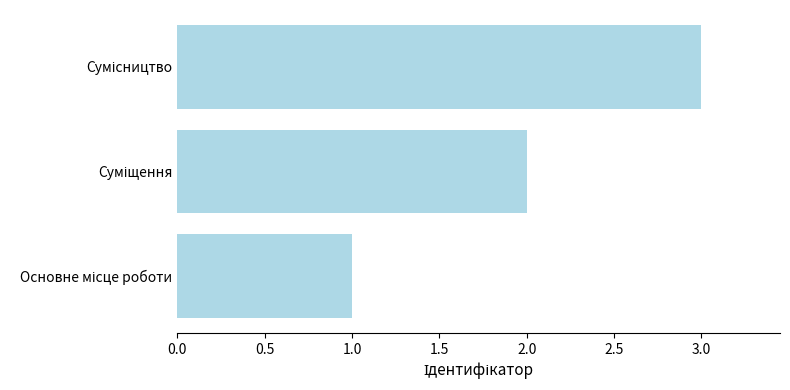

What is the maximum value shown in the chart?

3